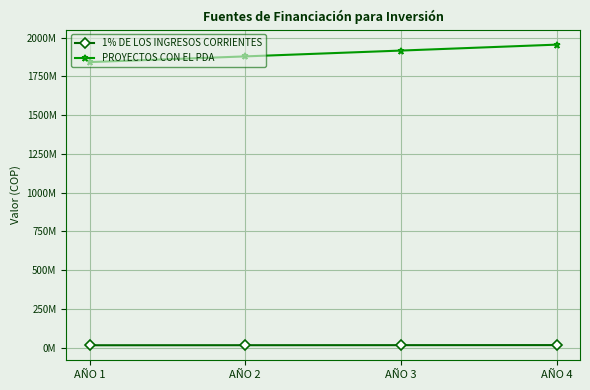

Reading right to left, extract all data points from this chart.

1% DE LOS INGRESOS CORRIENTES: 16226169	15908009	15596087	15290282
PROYECTOS CON EL PDA: 1955671661	1917325158	1879730547	1842873085